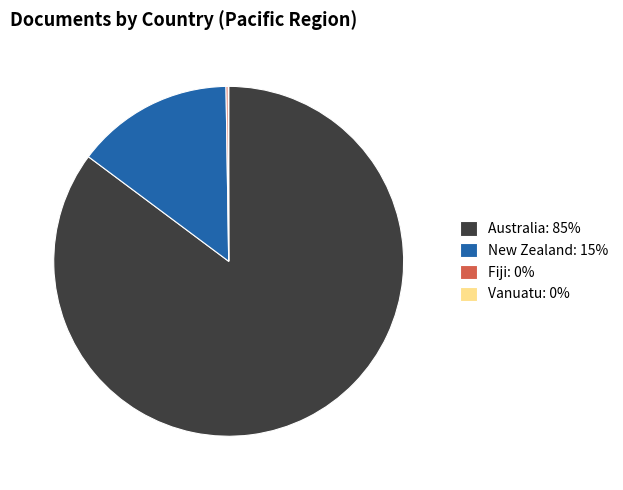

Does any single category account for the majority?

Yes